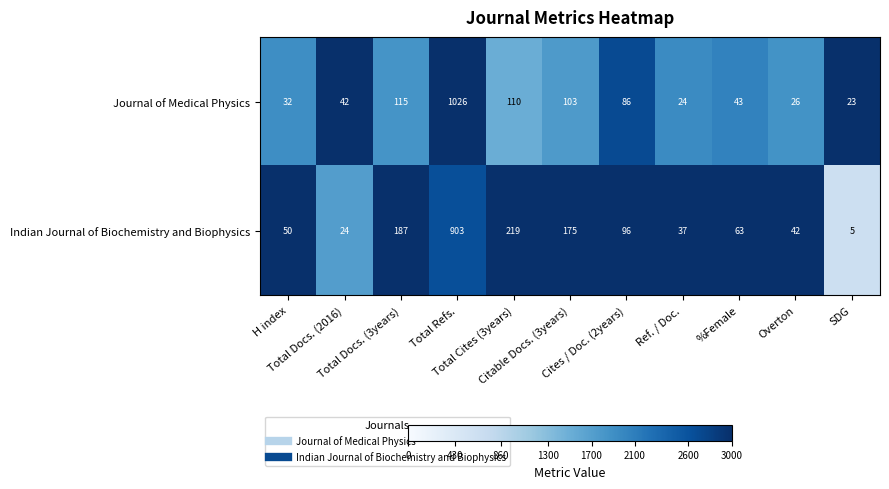

Which series has the largest total across all categories?

Indian Journal of Biochemistry and Biophysics